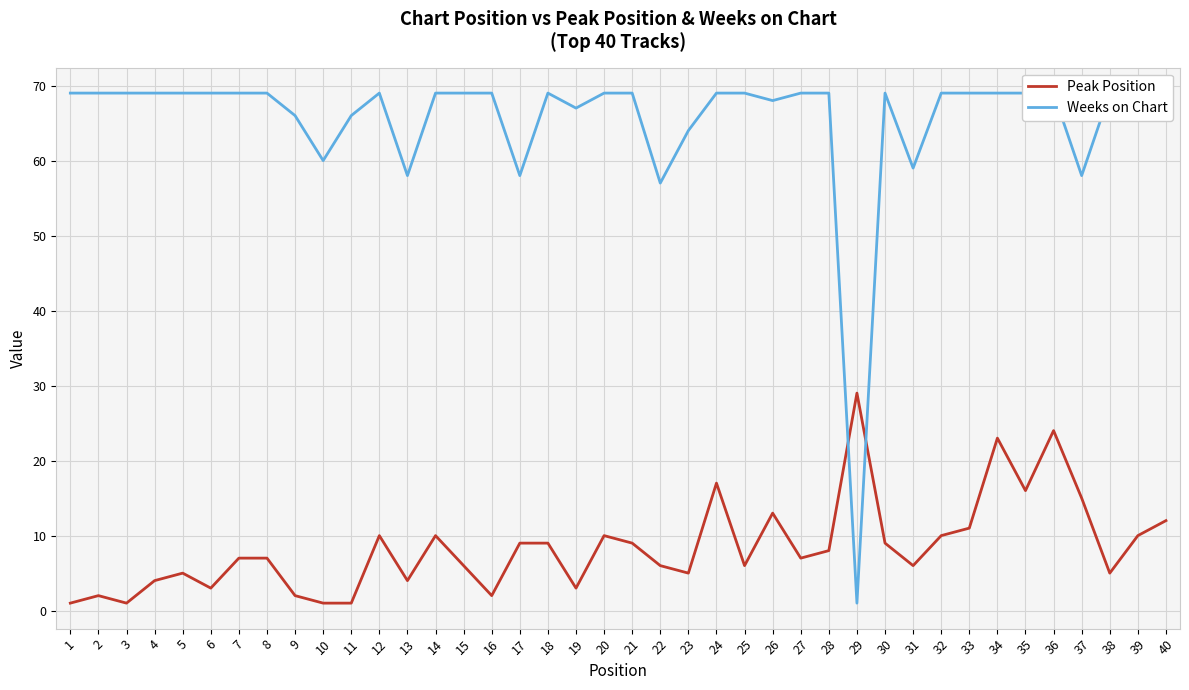

Reading left to right, transcribe all the data shown in this chart.

Peak Position: 1=1	2=2	3=1	4=4	5=5	6=3	7=7	8=7	9=2	10=1	11=1	12=10	13=4	14=10	15=6	16=2	17=9	18=9	19=3	20=10	21=9	22=6	23=5	24=17	25=6	26=13	27=7	28=8	29=29	30=9	31=6	32=10	33=11	34=23	35=16	36=24	37=15	38=5	39=10	40=12
Weeks on Chart: 1=69	2=69	3=69	4=69	5=69	6=69	7=69	8=69	9=66	10=60	11=66	12=69	13=58	14=69	15=69	16=69	17=58	18=69	19=67	20=69	21=69	22=57	23=64	24=69	25=69	26=68	27=69	28=69	29=1	30=69	31=59	32=69	33=69	34=69	35=69	36=69	37=58	38=69	39=69	40=67